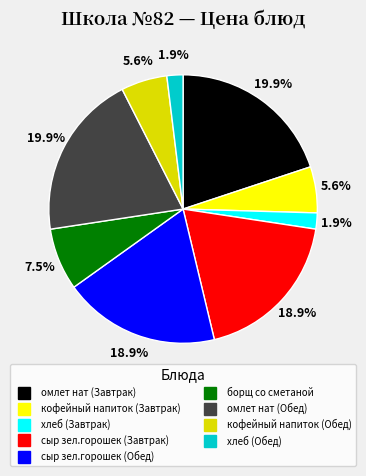

How many slices are in this pie chart?

9